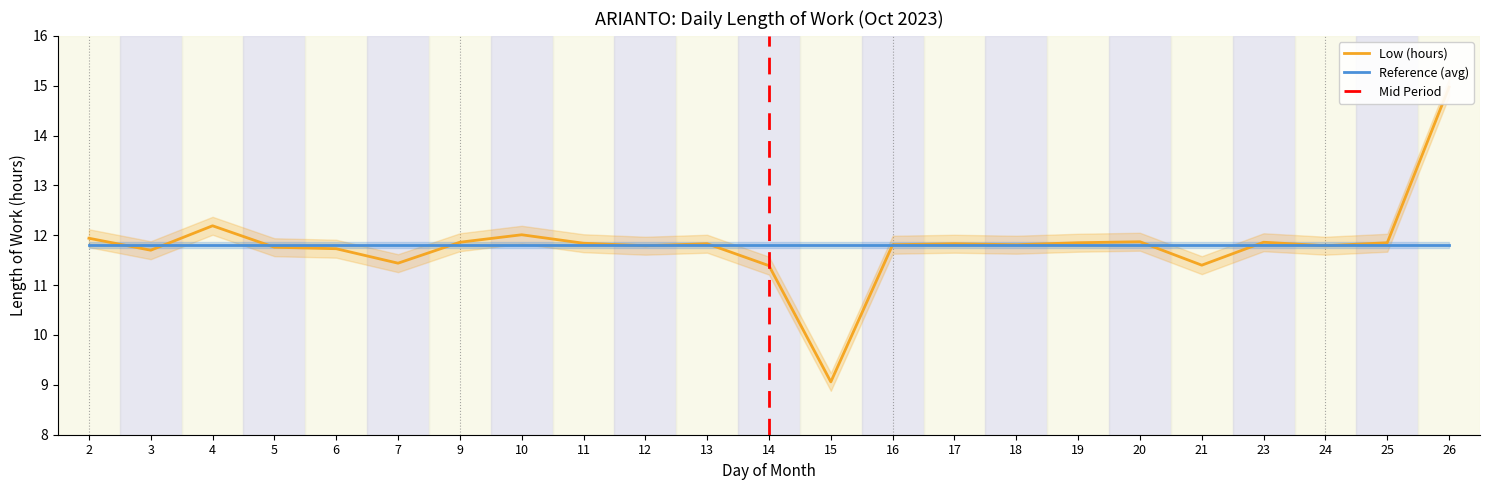

Where is the first local maximum?

4